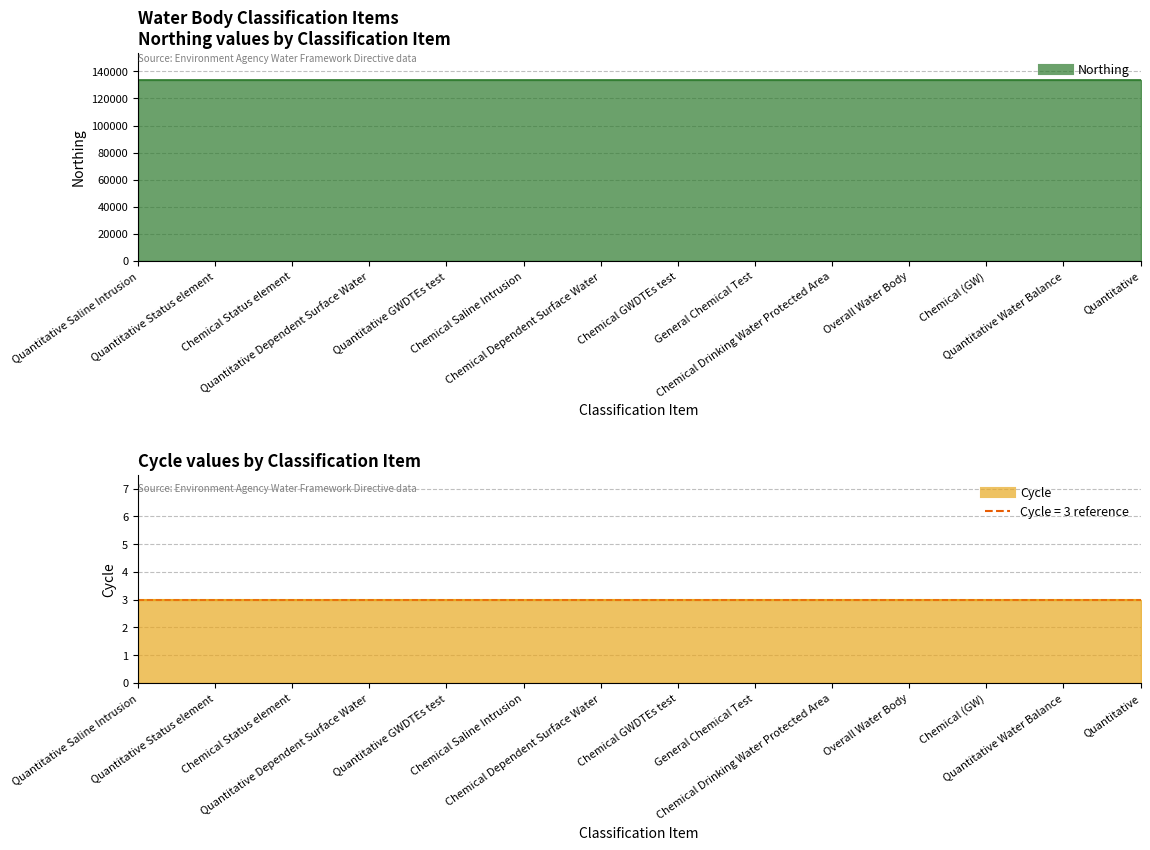

Reading left to right, extract all data points from this chart.

Northing line: Quantitative Saline Intrusion=133871	Quantitative Status element=133871	Chemical Status element=133871	Quantitative Dependent Surface Water=133871	Quantitative GWDTEs test=133871	Chemical Saline Intrusion=133871	Chemical Dependent Surface Water=133871	Chemical GWDTEs test=133871	General Chemical Test=133871	Chemical Drinking Water Protected Area=133871	Overall Water Body=133871	Chemical (GW)=133871	Quantitative Water Balance=133871	Quantitative=133871
Cycle line: Quantitative Saline Intrusion=3	Quantitative Status element=3	Chemical Status element=3	Quantitative Dependent Surface Water=3	Quantitative GWDTEs test=3	Chemical Saline Intrusion=3	Chemical Dependent Surface Water=3	Chemical GWDTEs test=3	General Chemical Test=3	Chemical Drinking Water Protected Area=3	Overall Water Body=3	Chemical (GW)=3	Quantitative Water Balance=3	Quantitative=3